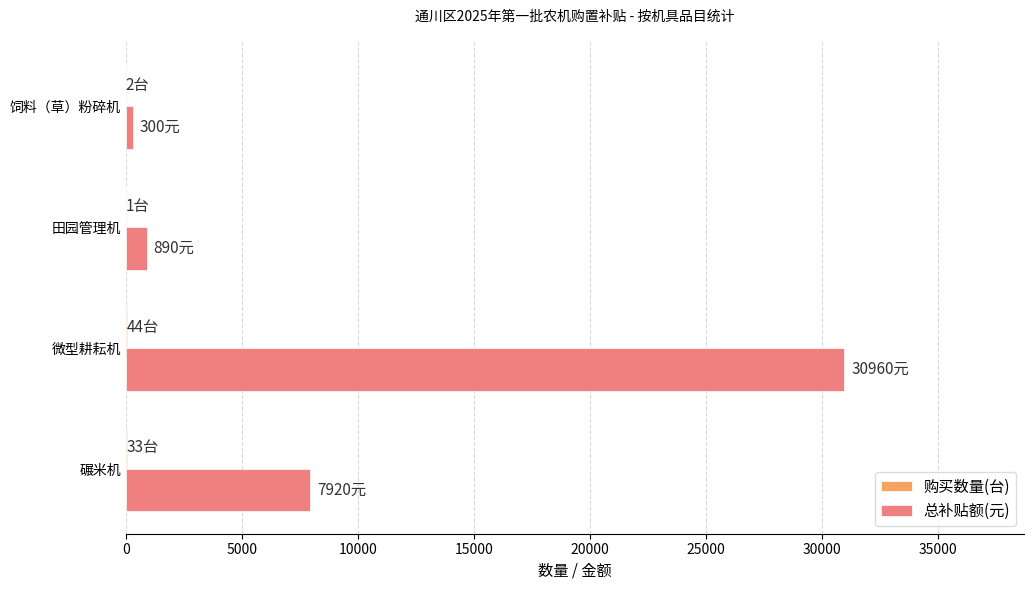

Which label corresponds to the largest value in the chart?

微型耕耘机